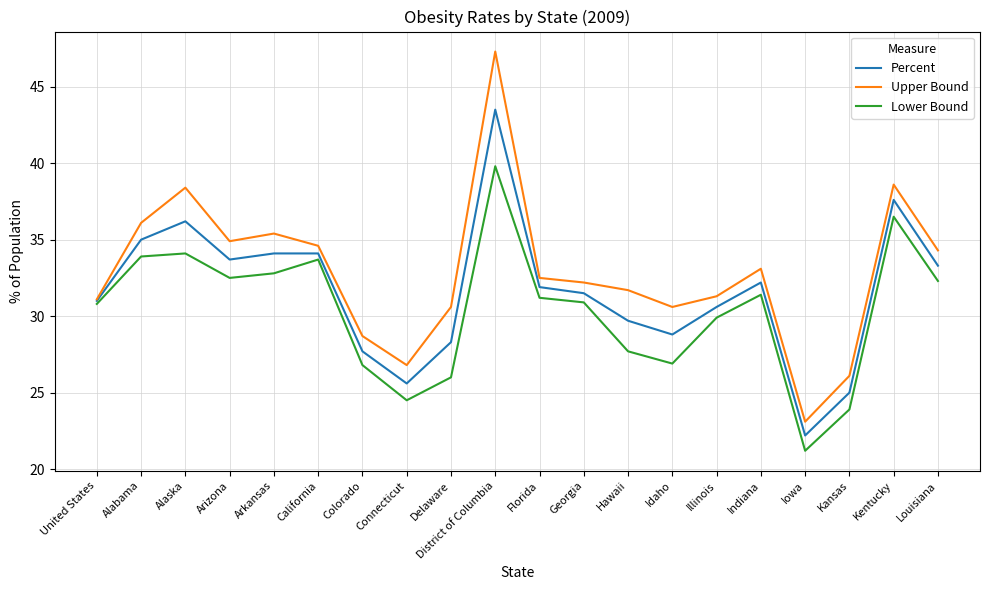

What position from the left is Kentucky?

19